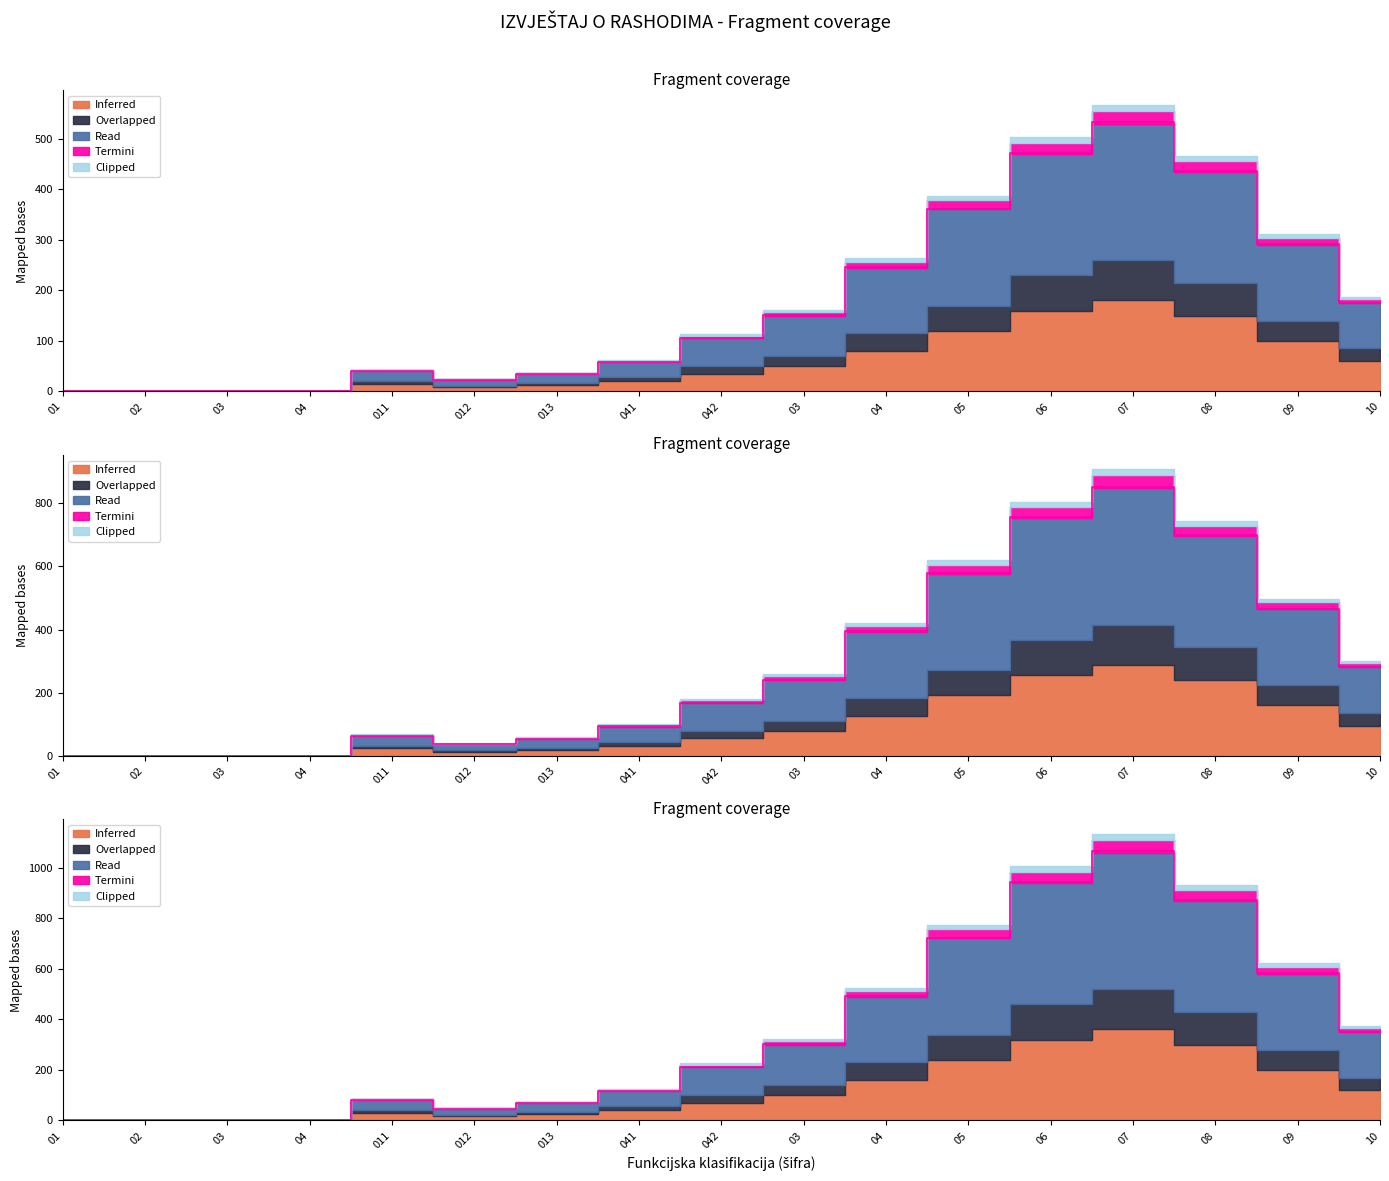

What is the total value across all series at 10?

808.7